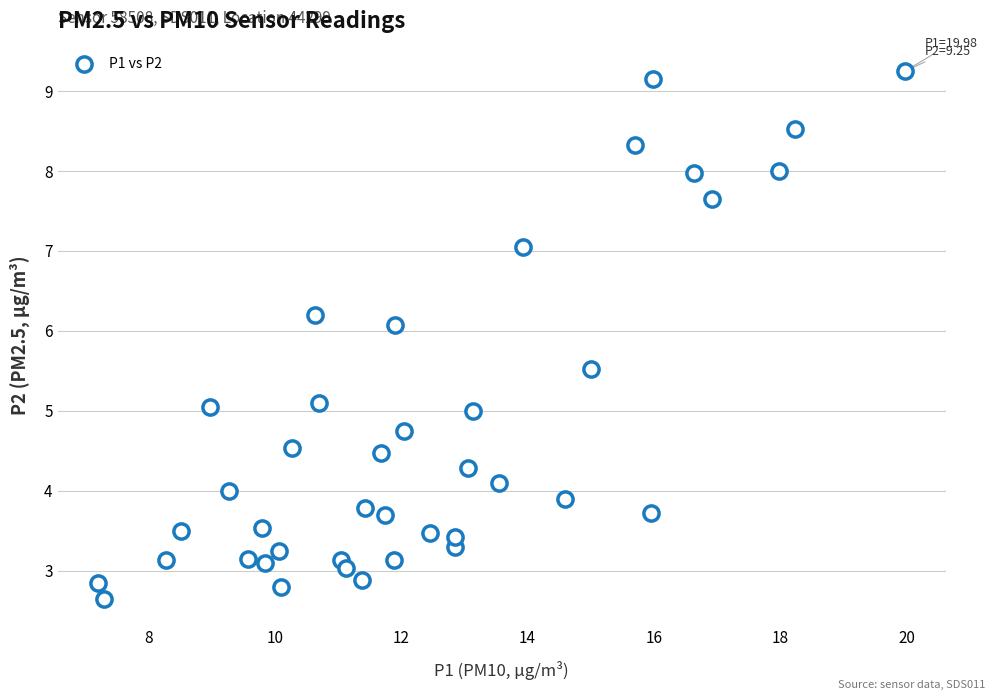

What is the range of X values (max minus min)?

12.8